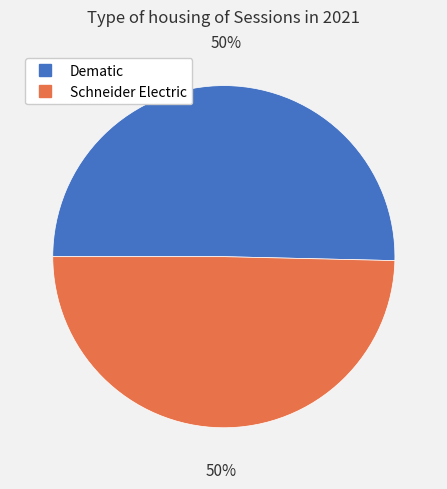

What is the ratio of the value at Dematic to the value at Schneider Electric?

1.0